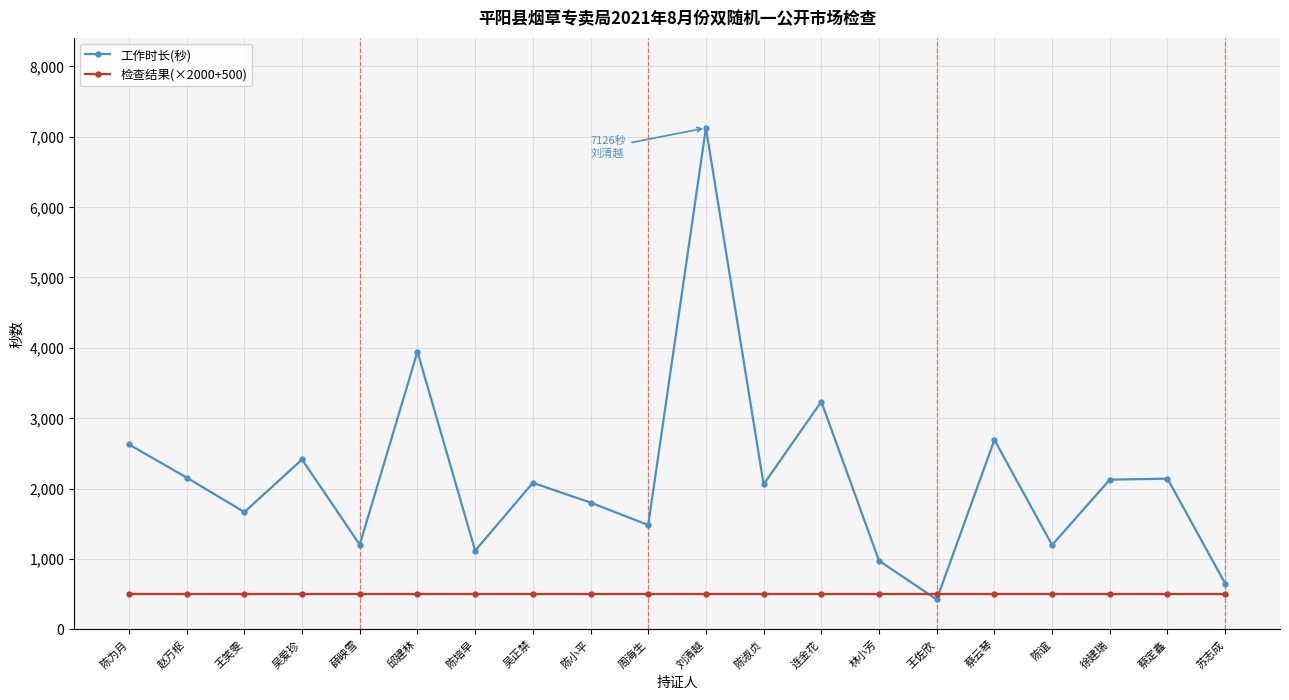

At which category is the sum across all series the highest?

刘清越